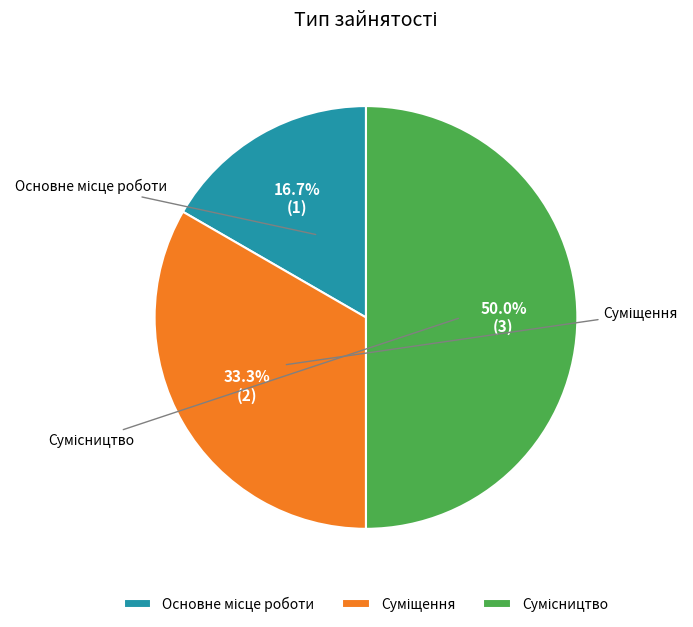

Is it true that Сумісництво is 50% of the pie?

True